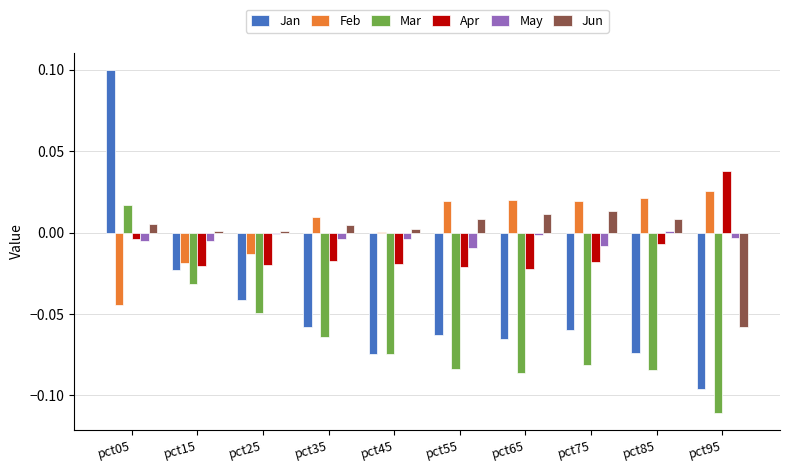

At which label does May reach its peak?

pct85